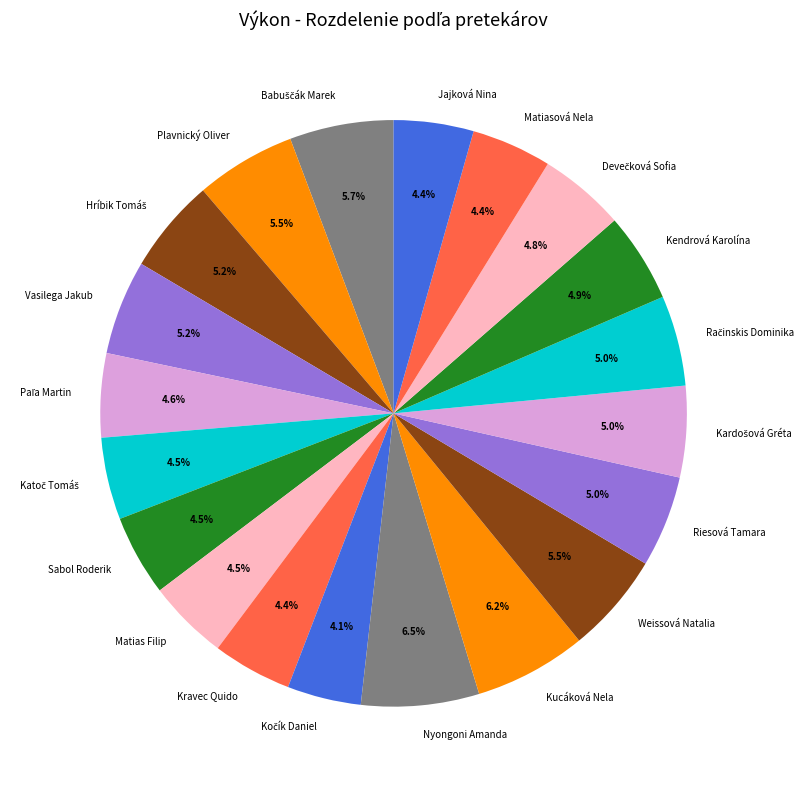

What portion of the pie excludes Matiasová Nela?

95.6%